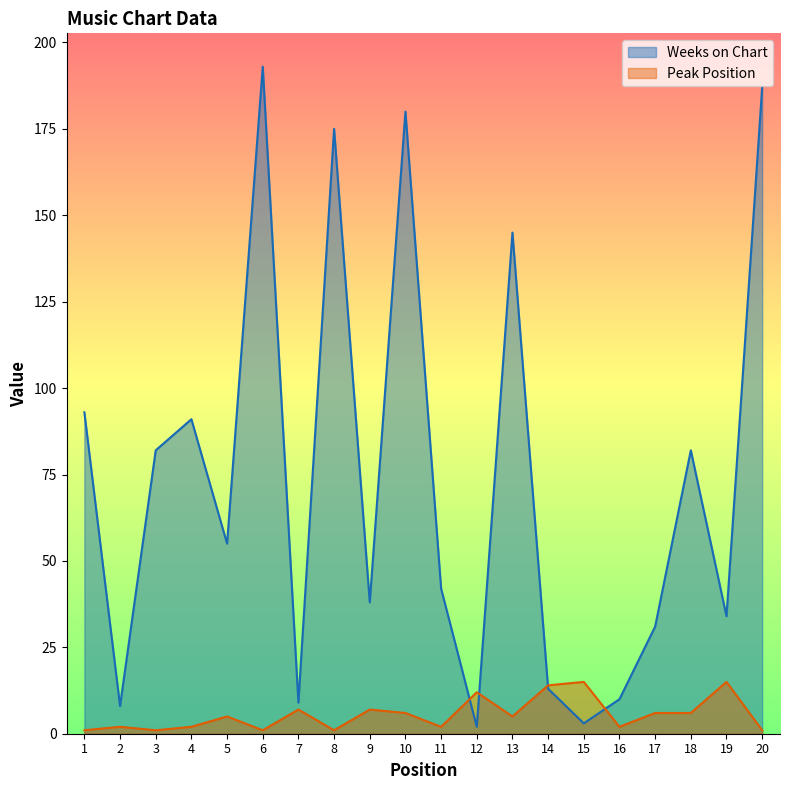

The Peak Position series shows 1 at 8. True or false?

True